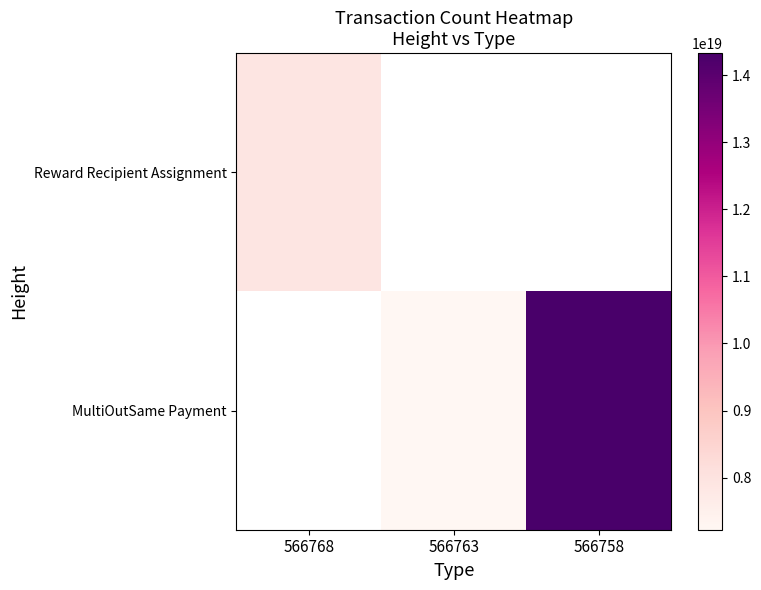

How many values in the MultiOutSame Payment series exceed 7224199088859320320?

1